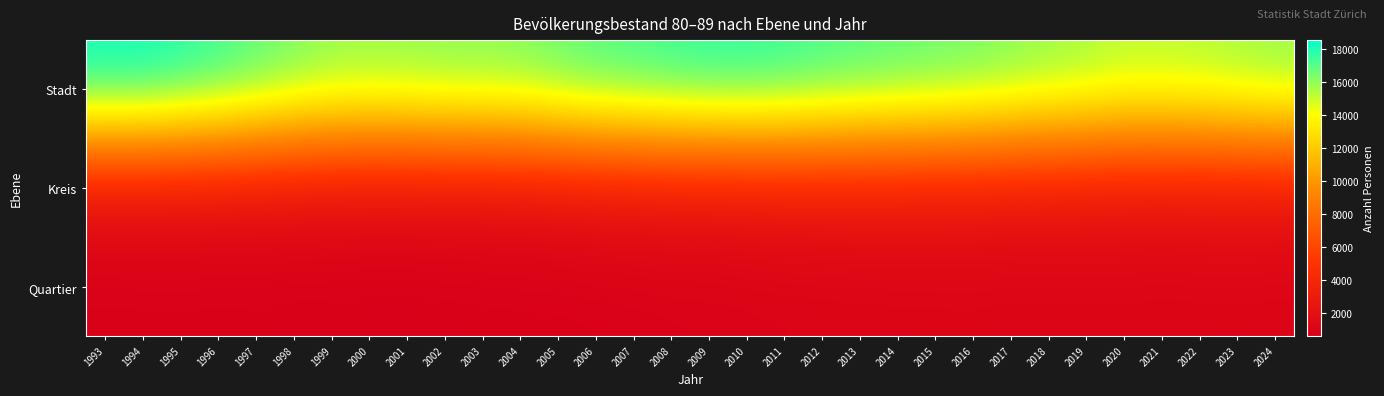

Count the number of data series in this chart.

3